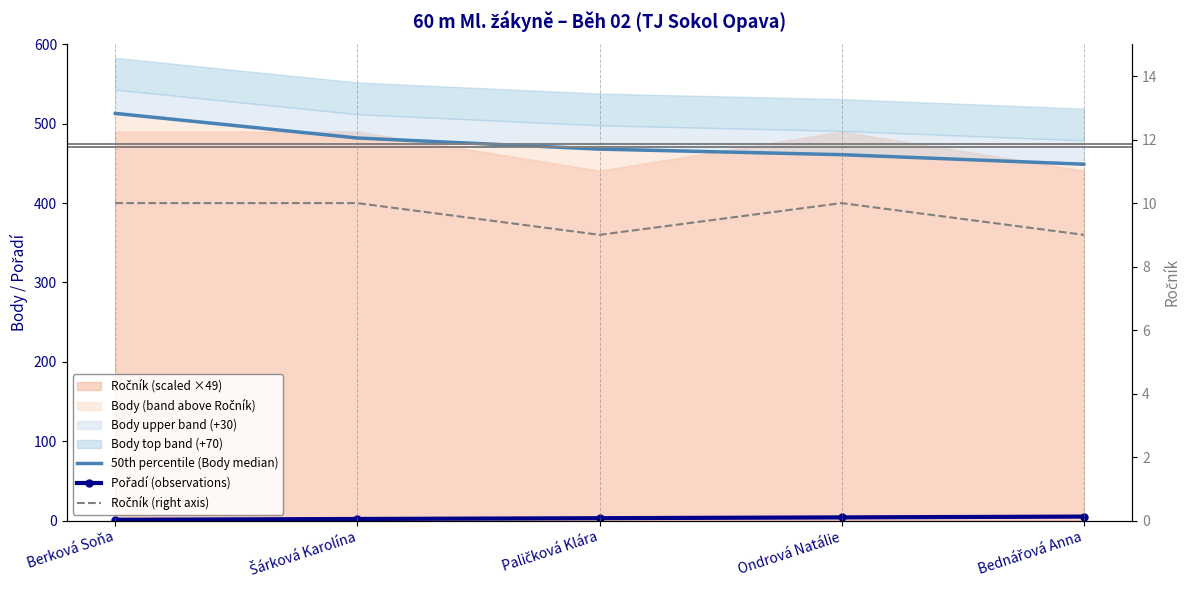

True or false: Ročník (right axis) has a value of 13 at Berková Soňa.

False